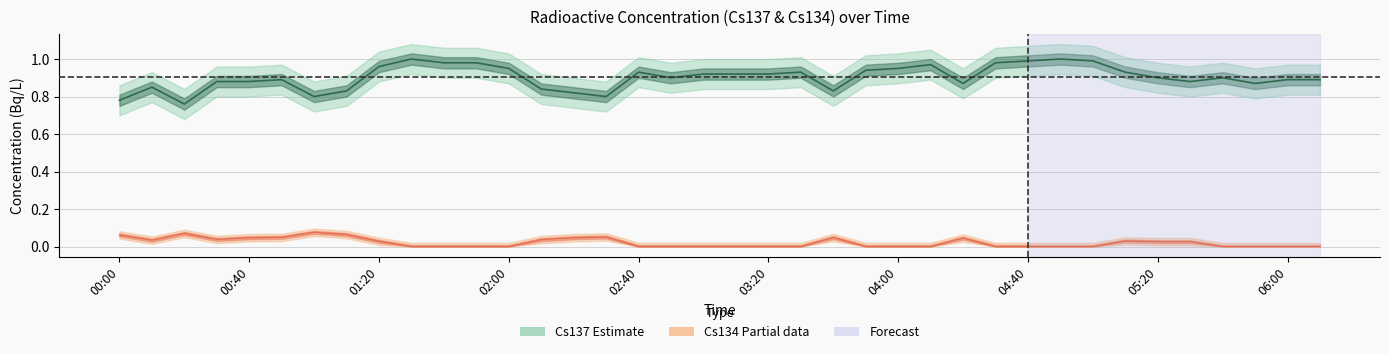

True or false: cs137 and cs134 cross at least once.

False